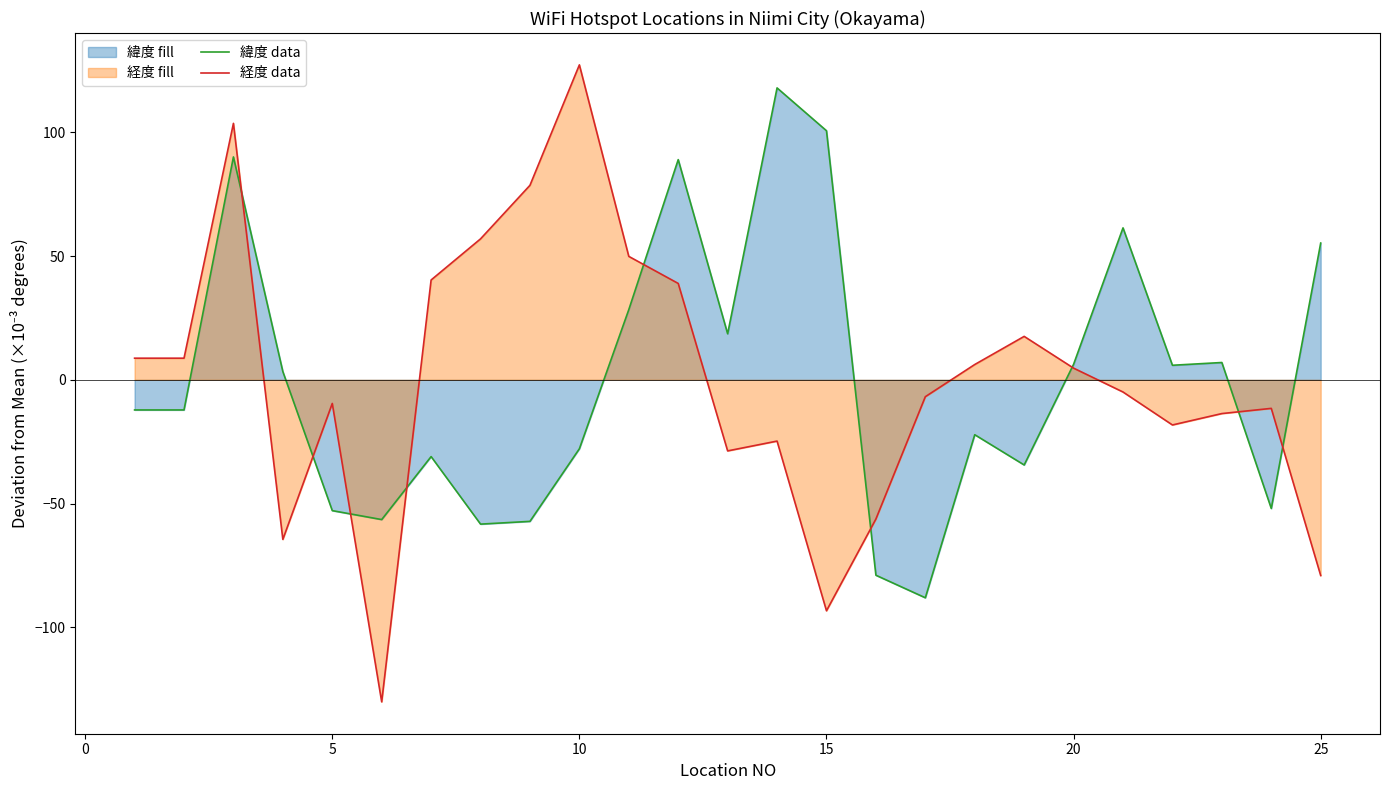

How many negative values does the 経度 data series have?

13